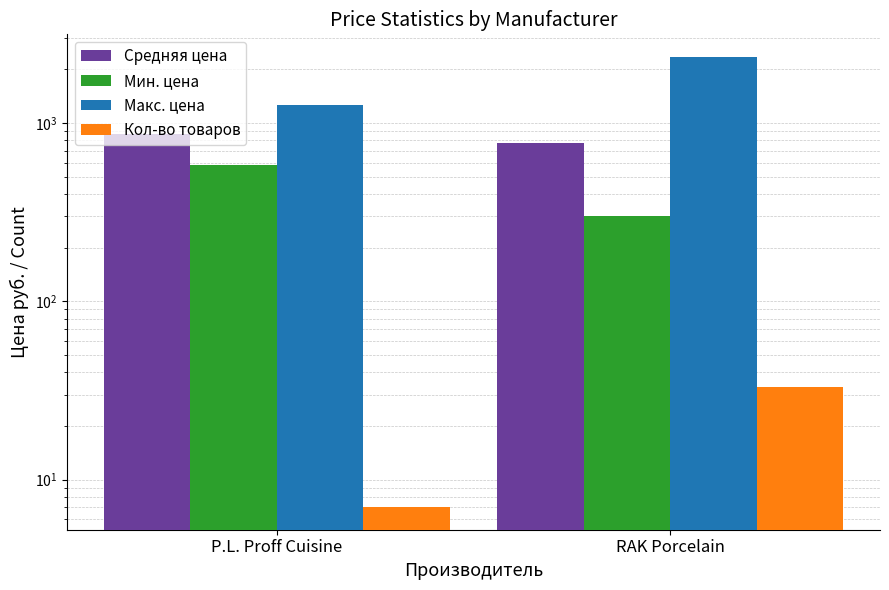

What is the difference between the highest and lowest values at P.L. Proff Cuisine?

1258.0